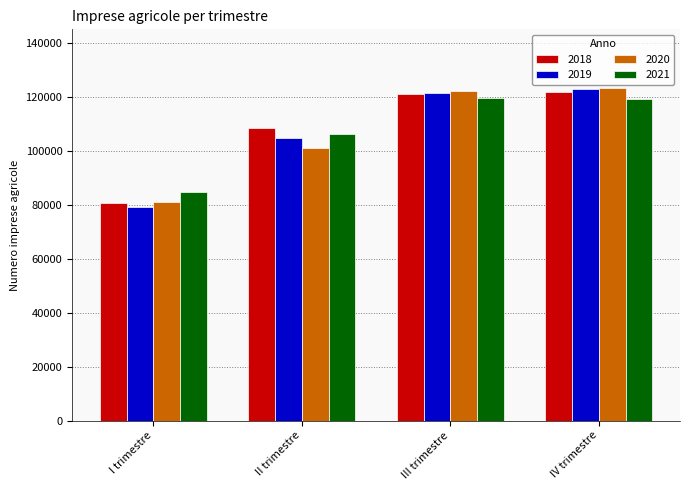

What is the greatest value displayed?

123410